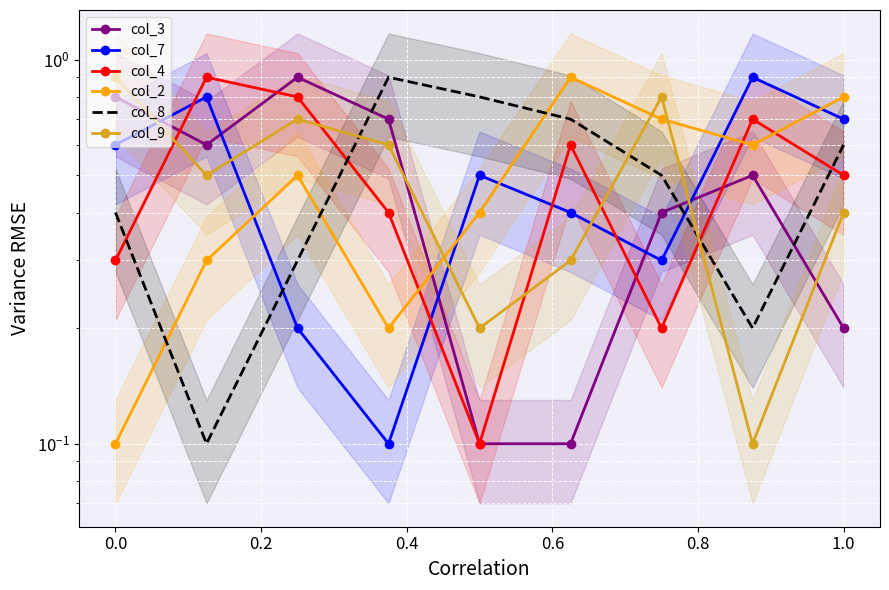

At which category does col_2 reach its first local peak?

0.2